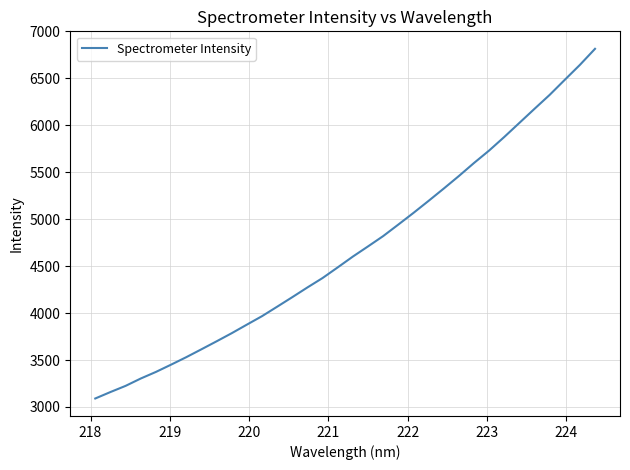

What is the greatest value displayed?

6815.4